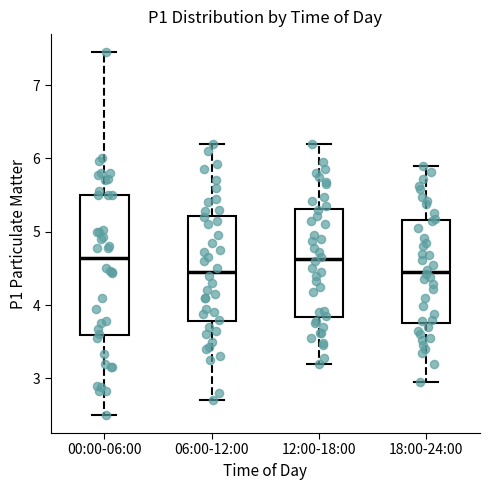

Reading left to right, transcribe this box plot: for each box, give where its median line is, the range the box spans, and where its two whiskers end, as read against the y-axis. The values are not printed on the chart, so give them approximately, as read against the axis.

00:00-06:00: median 4.6, box 3.6 to 5.5, whiskers 2.5 to 7.5
06:00-12:00: median 4.5, box 3.8 to 5.2, whiskers 2.7 to 6.2
12:00-18:00: median 4.6, box 3.8 to 5.3, whiskers 3.2 to 6.2
18:00-24:00: median 4.5, box 3.8 to 5.2, whiskers 3.0 to 5.9